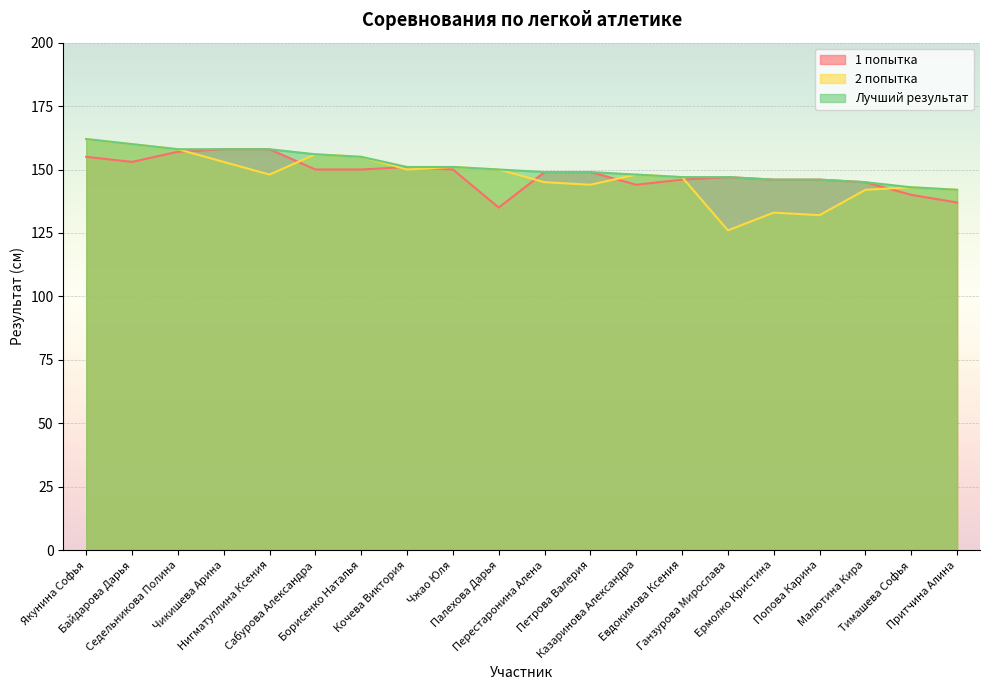

How many lines are shown in the chart?

3